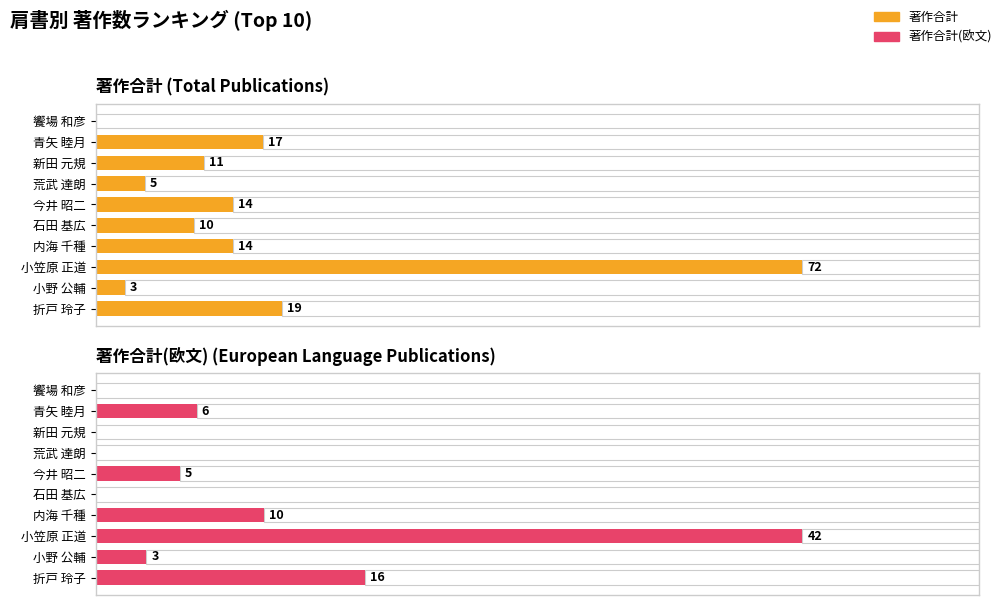

What is the difference between the highest and lowest values at 小笠原 正道?

30